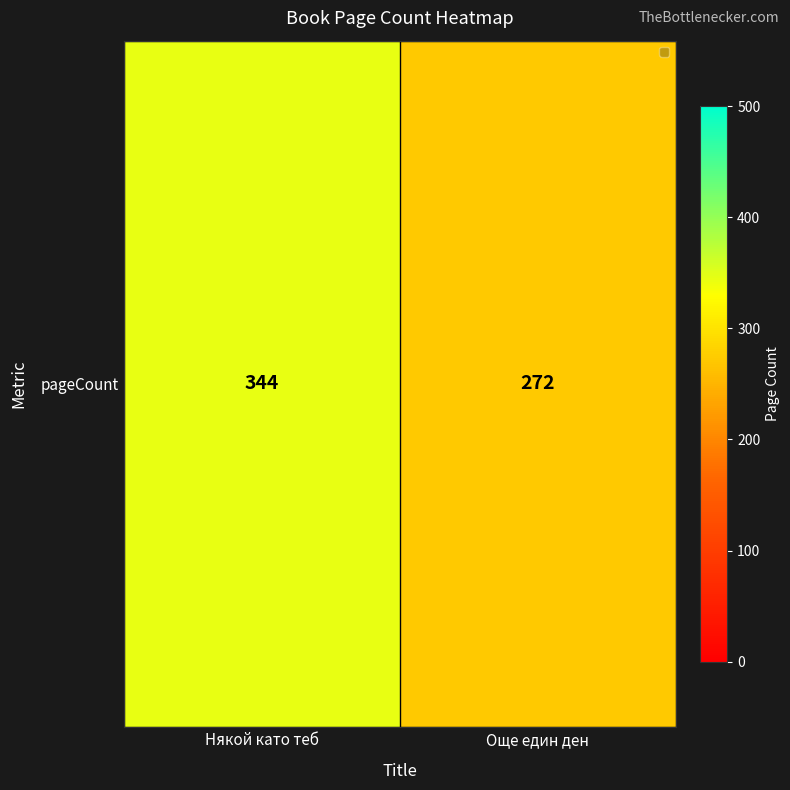

What is the average value?

308